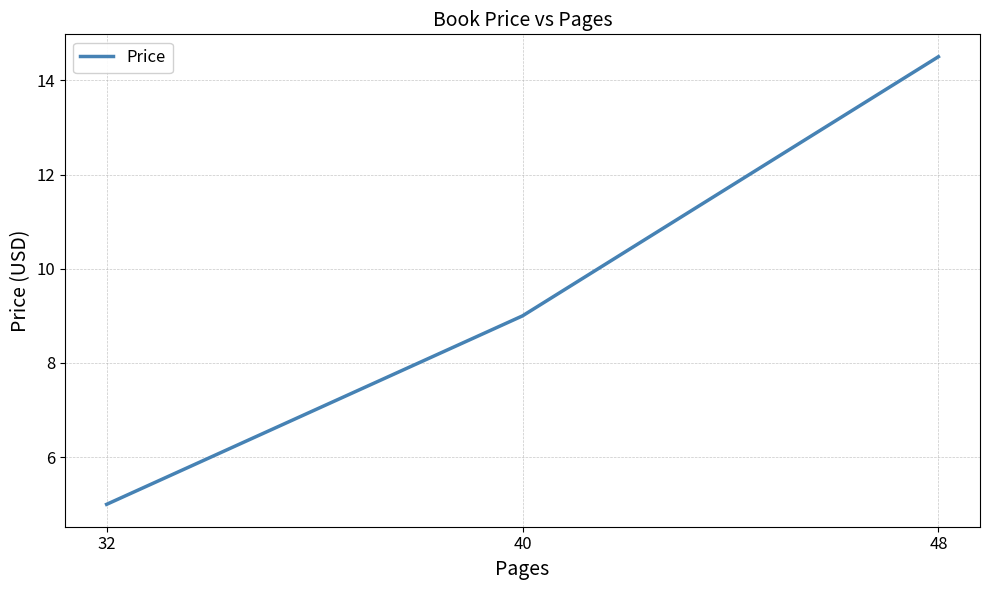

Between 32 and 48, which is larger?

48